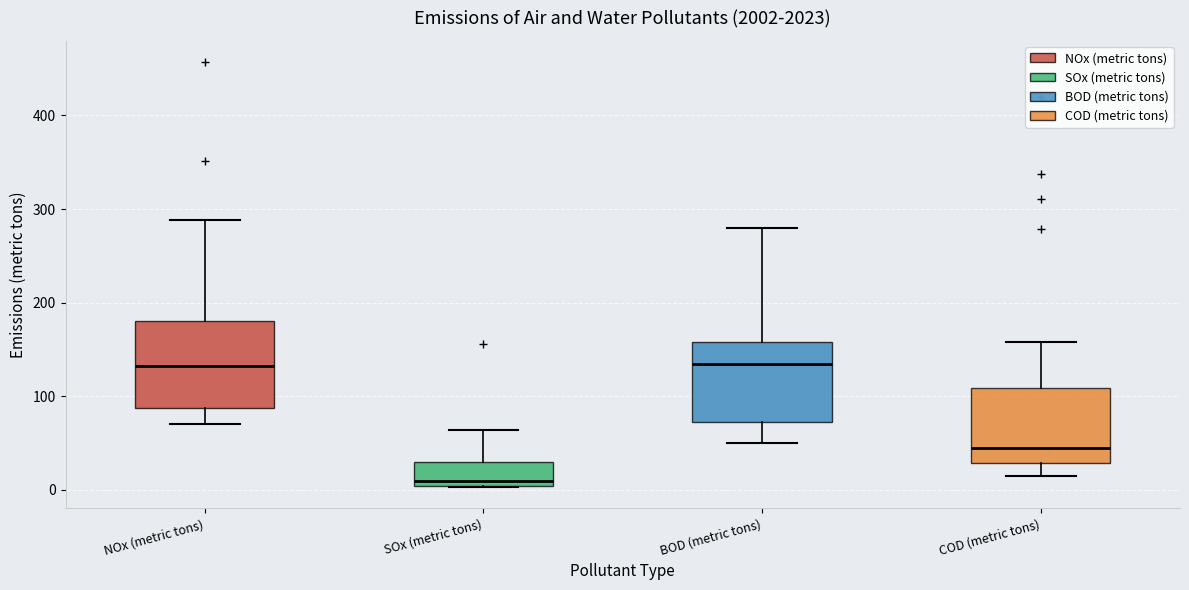

Which box has the lowest median line?

SOx (metric tons)